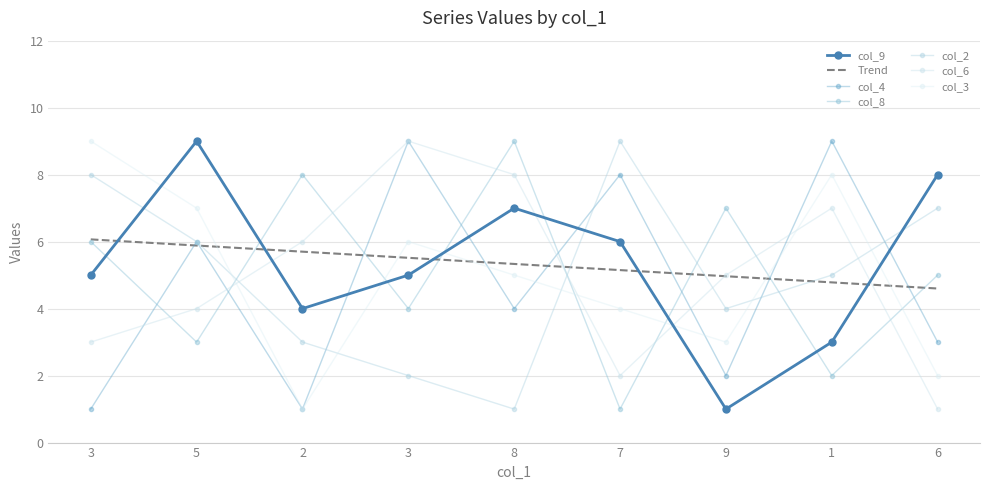

The col_4 series shows 13 at 3. True or false?

False